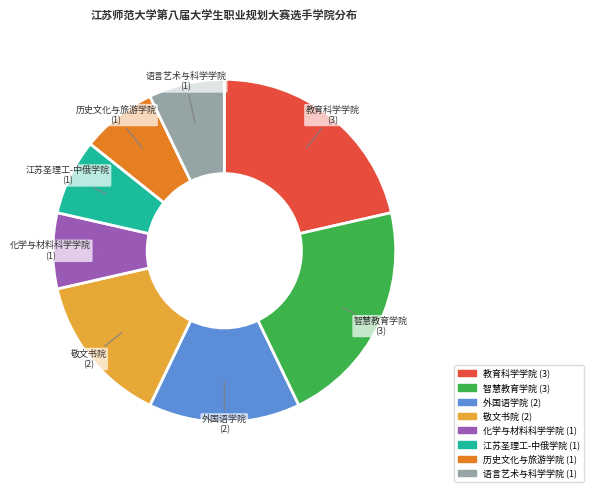

Approximately how many times larger is the value at 化学与材料科学学院 compared to 语言艺术与科学学院?

1.0